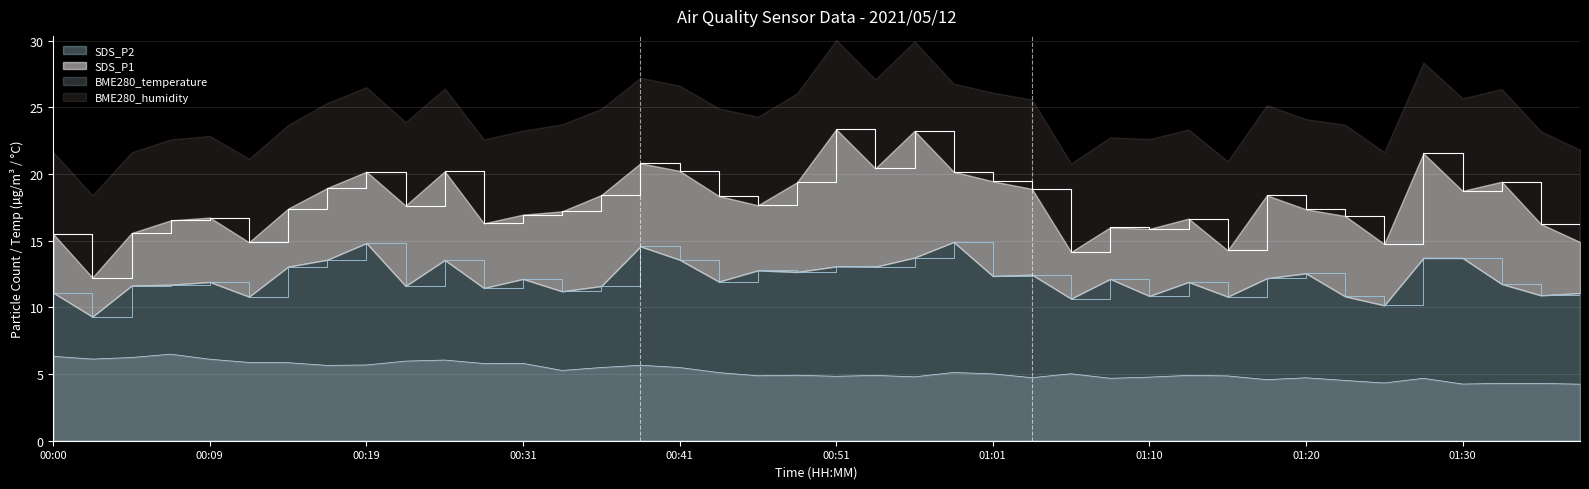

What is the difference between the maximum and minimum values in the SDS_P1 series?

11.1